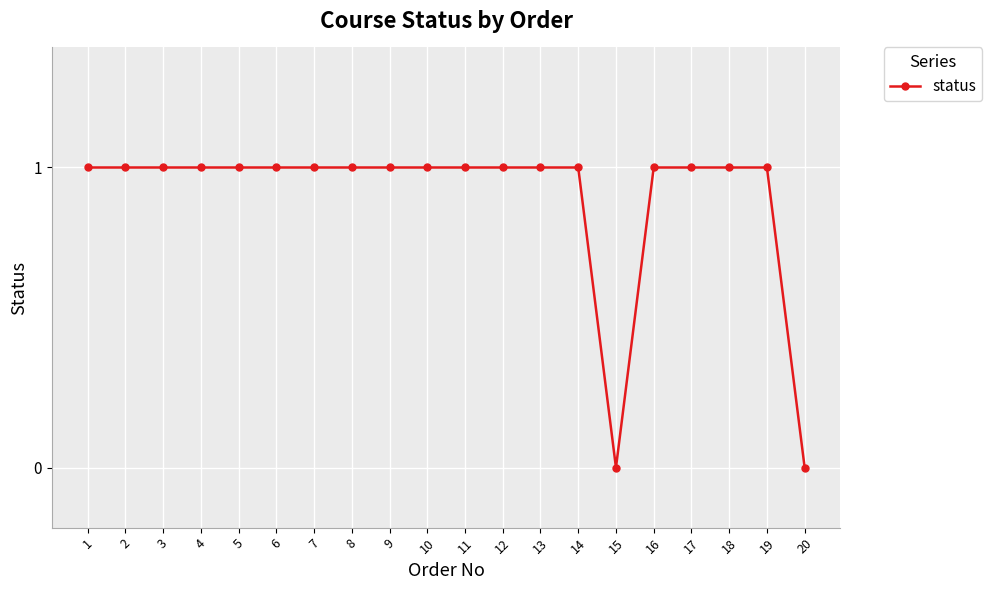

What is the sum of all values?

18